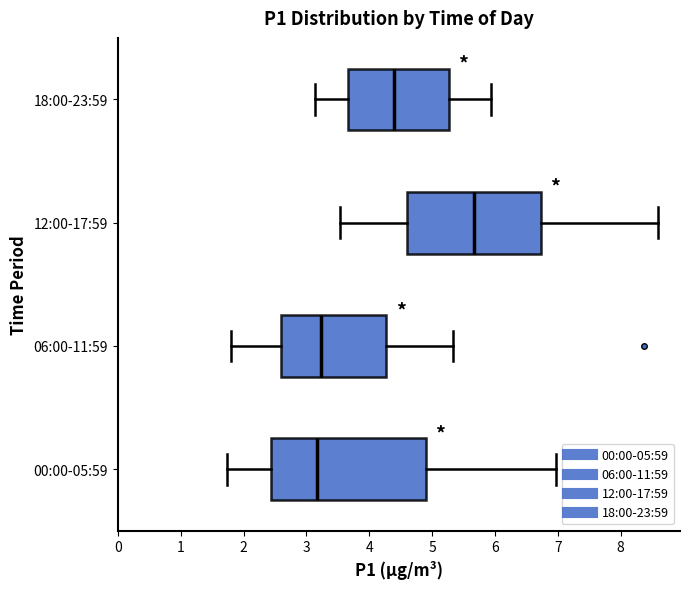

Reading bottom to top, read every box against the x-axis: the position of its median line, the range the box covers, and the ends of its whiskers. The values are not printed on the chart, so give them approximately, as read against the axis.

00:00-05:59: median 3.2, box 2.4 to 4.9, whiskers 1.7 to 7.0
06:00-11:59: median 3.2, box 2.6 to 4.3, whiskers 1.8 to 5.3
12:00-17:59: median 5.7, box 4.6 to 6.7, whiskers 3.5 to 8.6
18:00-23:59: median 4.4, box 3.7 to 5.3, whiskers 3.1 to 5.9